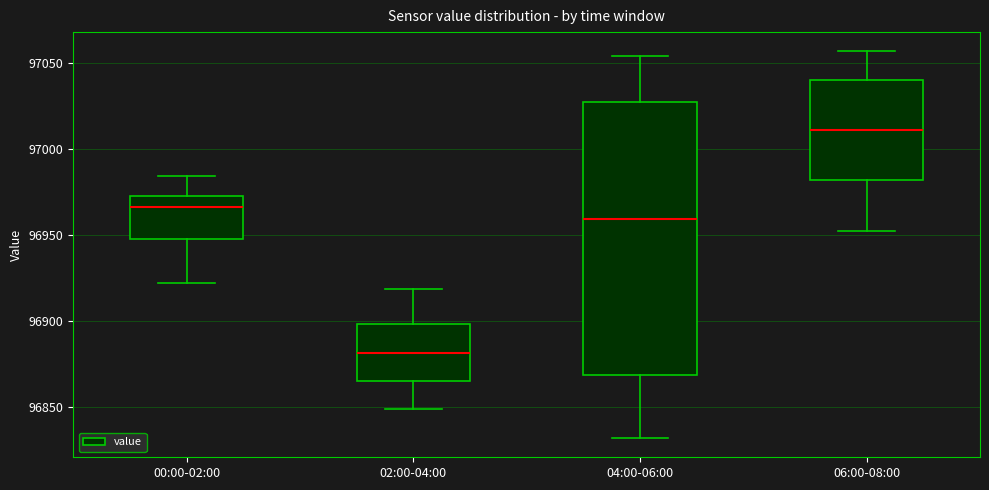

Reading left to right, read every box against the y-axis: the position of its median line, the range the box covers, and the ends of its whiskers. The values are not printed on the chart, so give them approximately, as read against the axis.

00:00-02:00: median 96965, box 96950 to 96970, whiskers 96920 to 96985
02:00-04:00: median 96880, box 96865 to 96900, whiskers 96850 to 96920
04:00-06:00: median 96960, box 96870 to 97025, whiskers 96830 to 97055
06:00-08:00: median 97010, box 96980 to 97040, whiskers 96950 to 97055